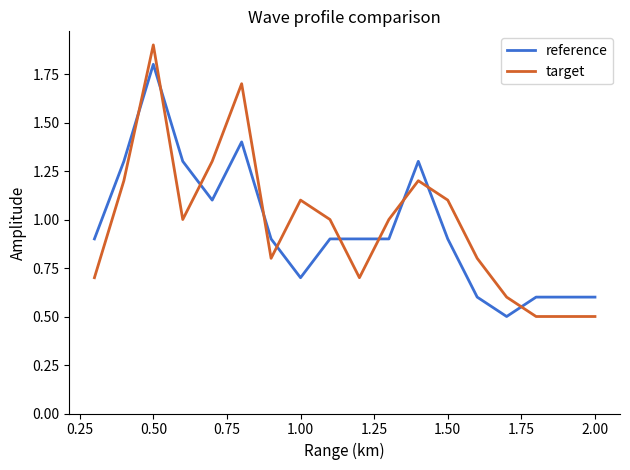

Does the chart display data point markers on the line(s)?

No